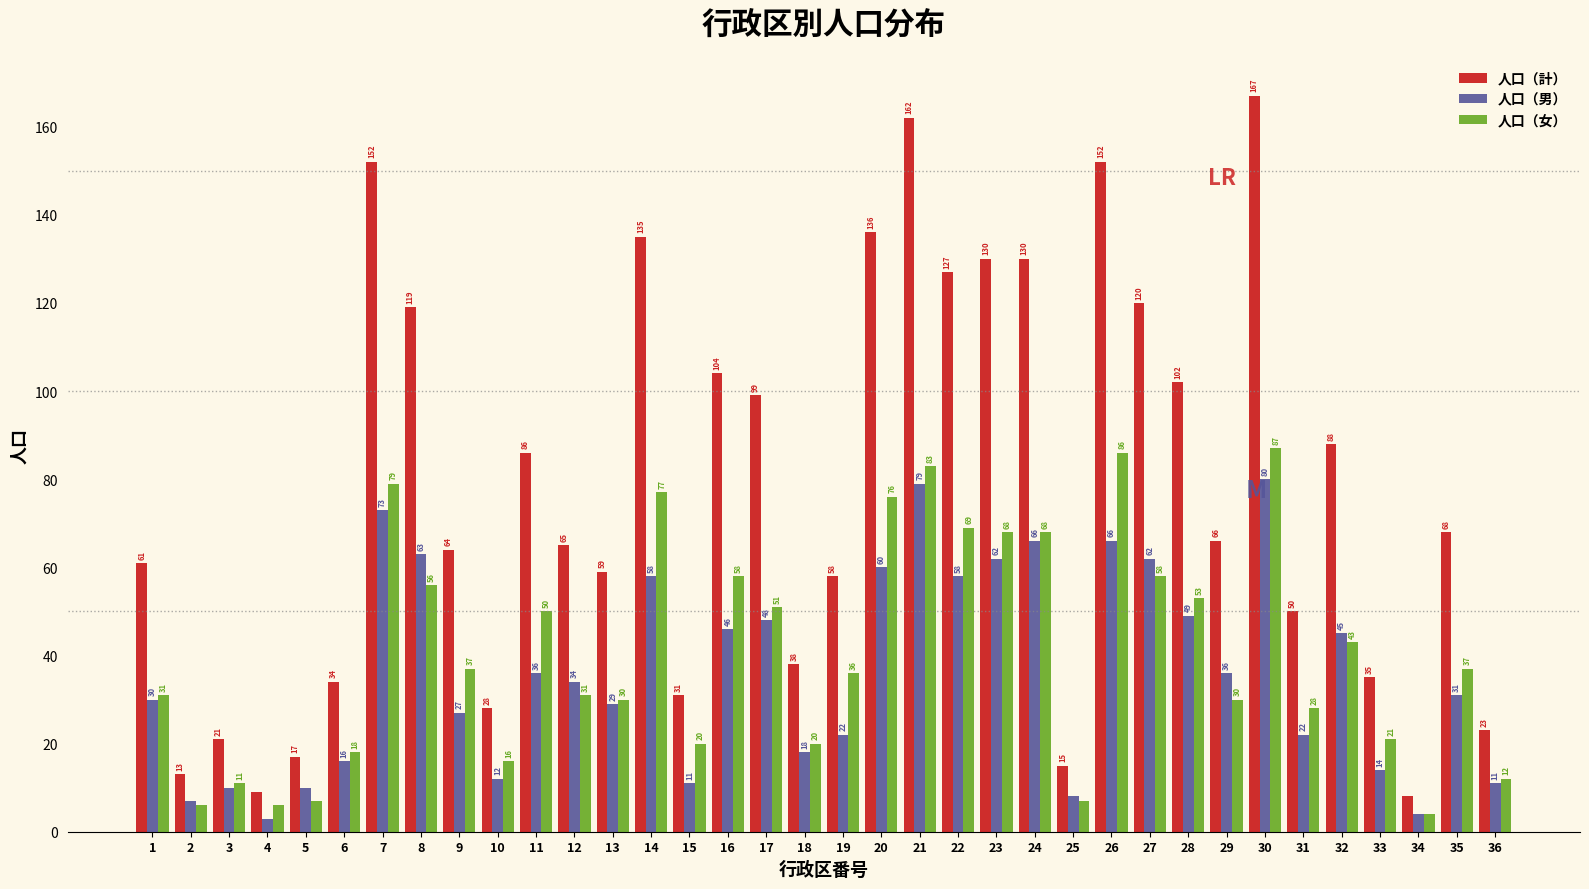

Reading left to right, what are all the values shown in this chart?

人口（計）: 61	13	21	9	17	34	152	119	64	28	86	65	59	135	31	104	99	38	58	136	162	127	130	130	15	152	120	102	66	167	50	88	35	8	68	23
人口（男）: 30	7	10	3	10	16	73	63	27	12	36	34	29	58	11	46	48	18	22	60	79	58	62	66	8	66	62	49	36	80	22	45	14	4	31	11
人口（女）: 31	6	11	6	7	18	79	56	37	16	50	31	30	77	20	58	51	20	36	76	83	69	68	68	7	86	58	53	30	87	28	43	21	4	37	12